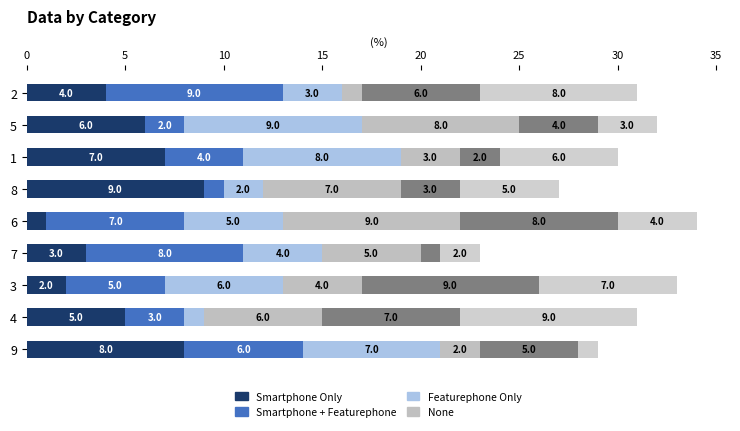

How many distinct data groups are displayed?

6